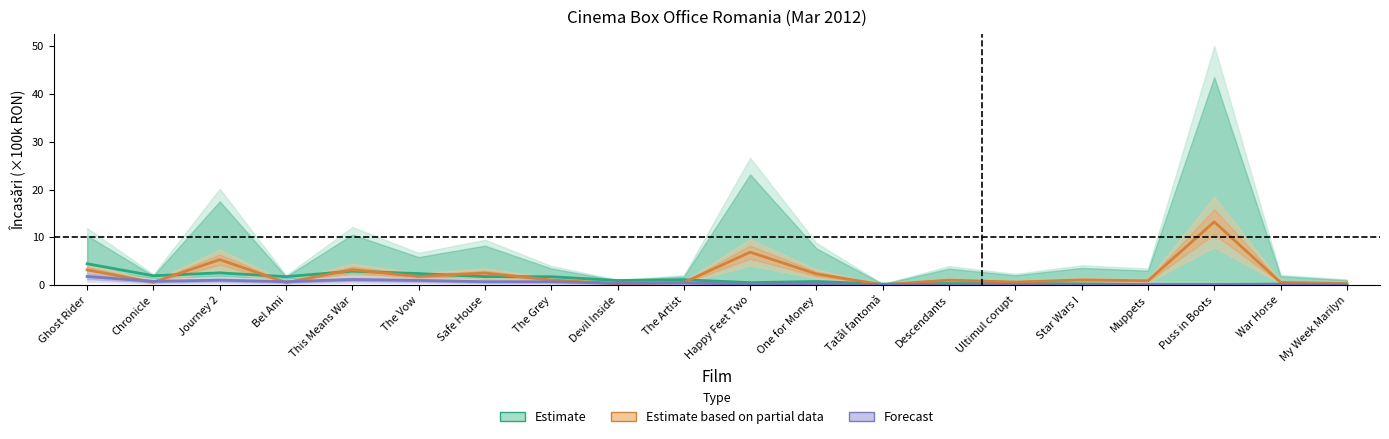

List the series in order of their peak value, lowest first.

Forecast, Estimate, Estimate based on partial data